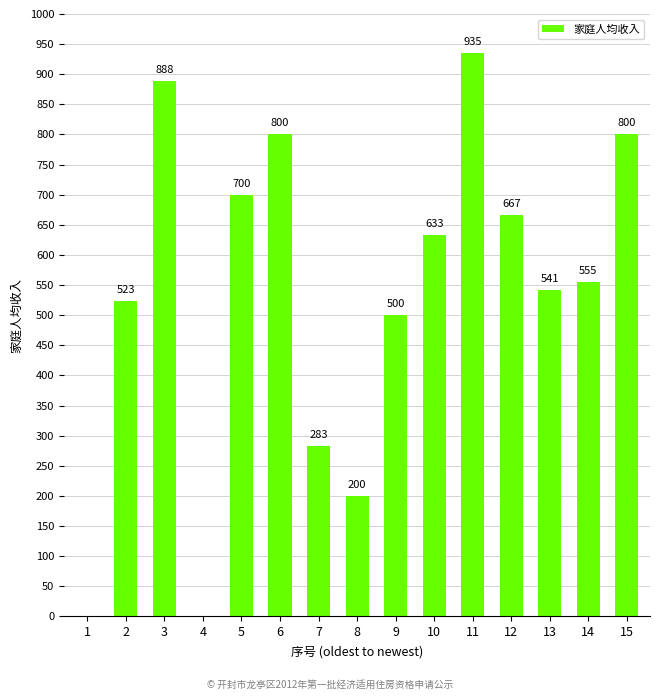

Are the bars horizontal?

No